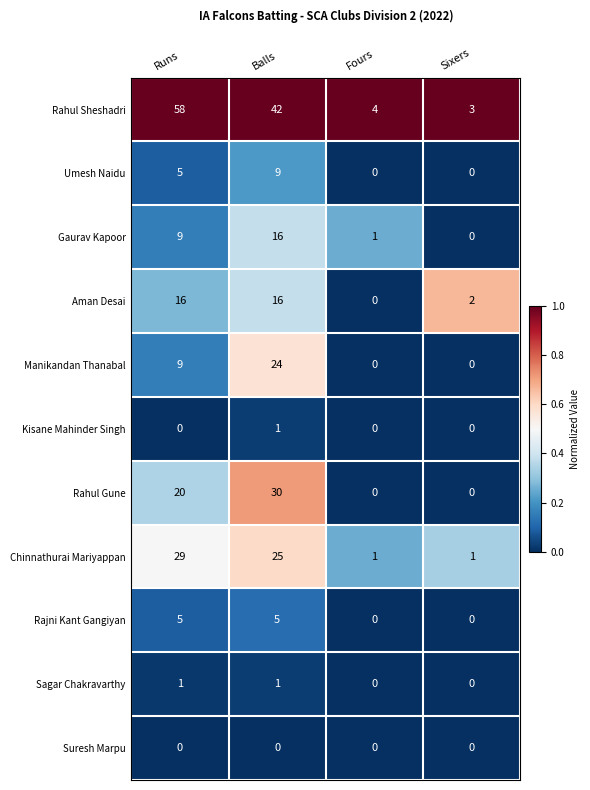

What is the total value across all series at Runs?

152